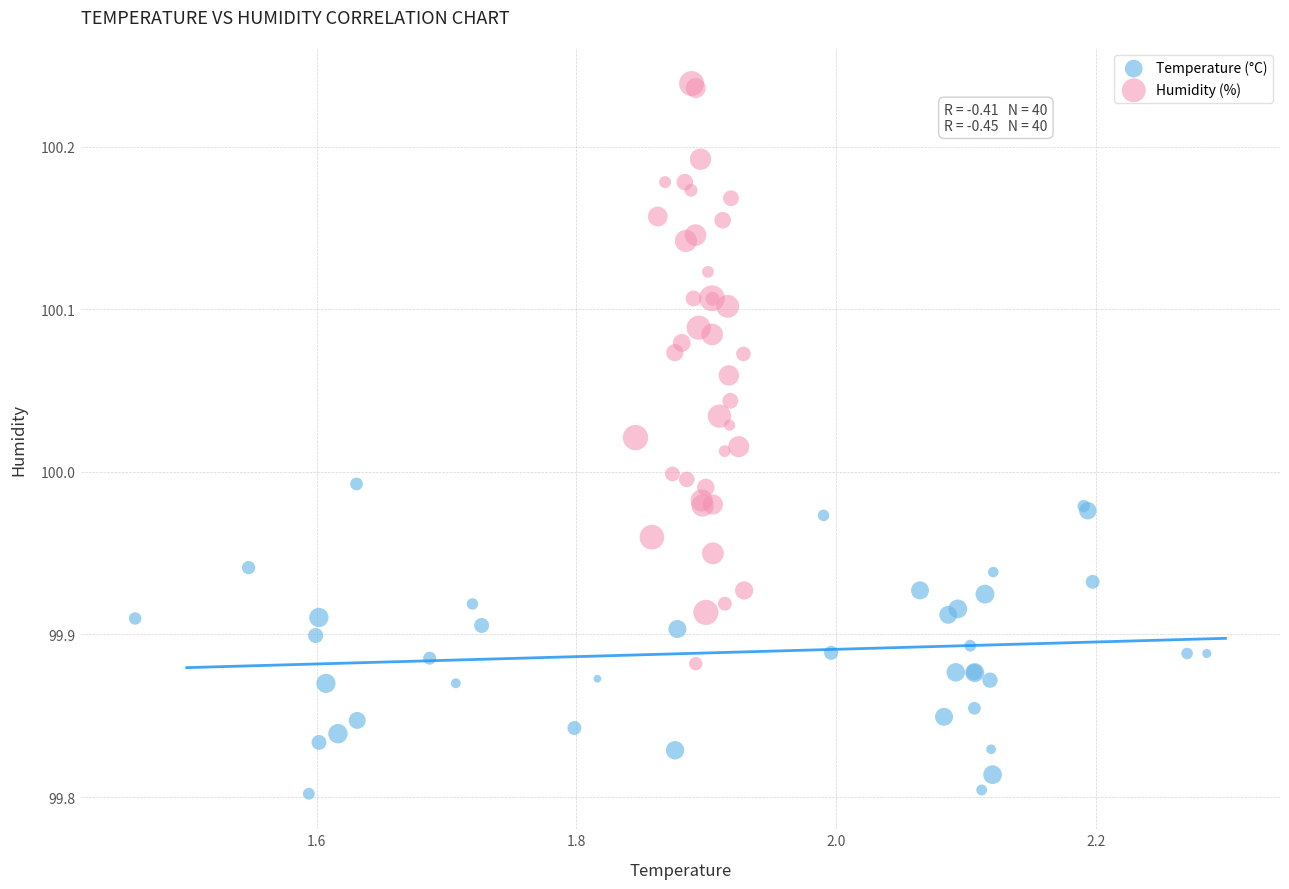

What are all the series names shown in the legend?

Temperature (°C), Humidity (%)